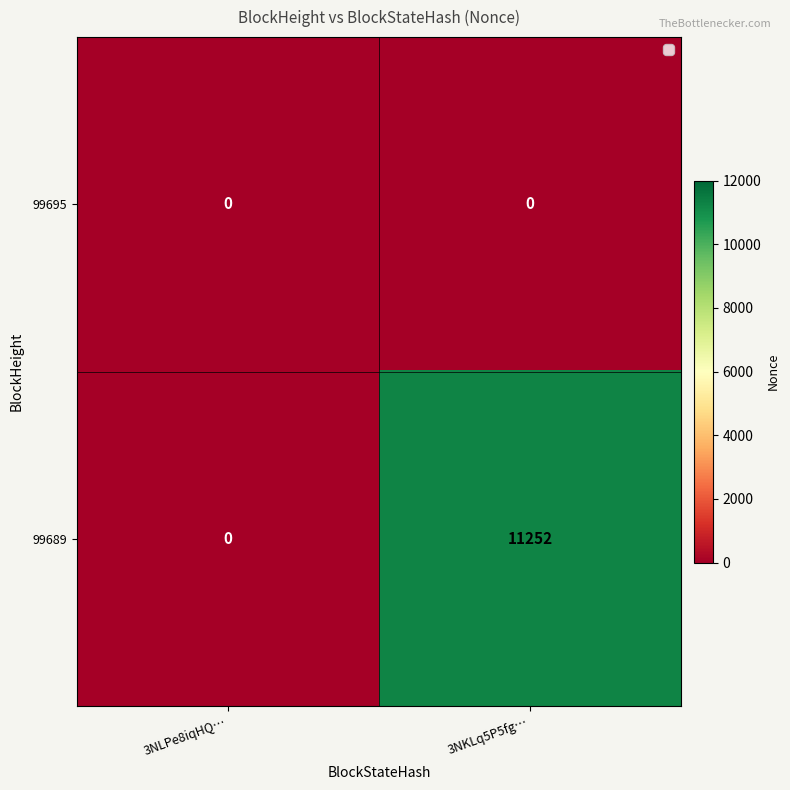

Rank the series by their maximum value, from lowest to highest.

99695, 99689